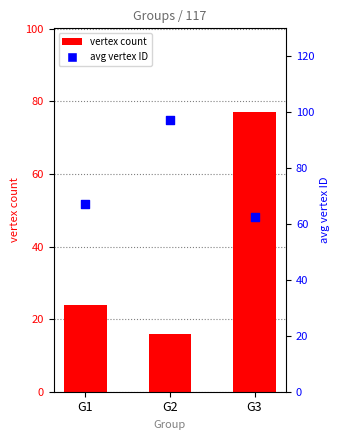

What are all the series names shown in the legend?

vertex count, avg vertex ID